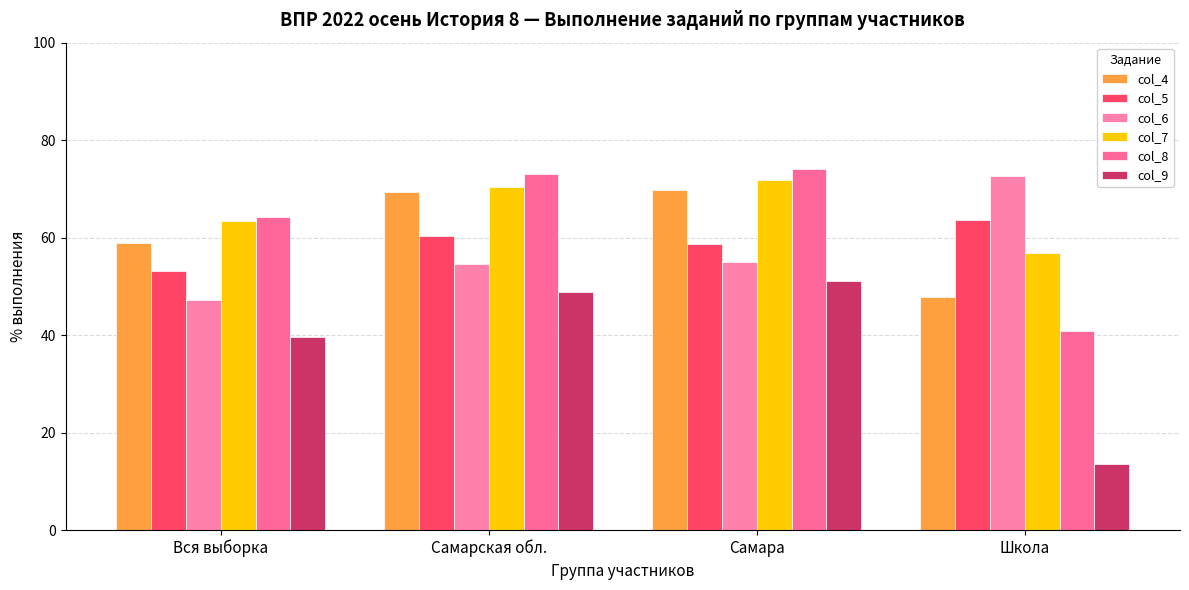

What is the label of the 3rd bar from the left?

Самара